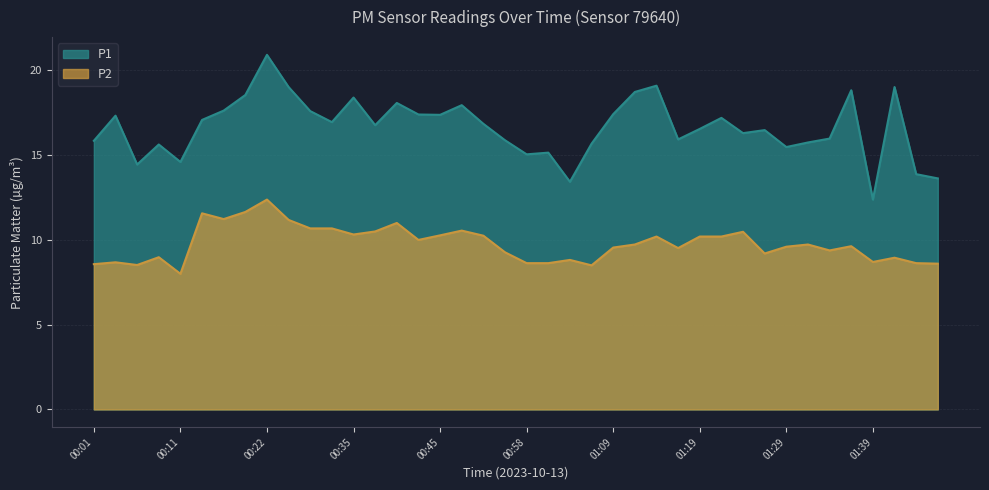

How many interior local peaks does the P1 series have?

12